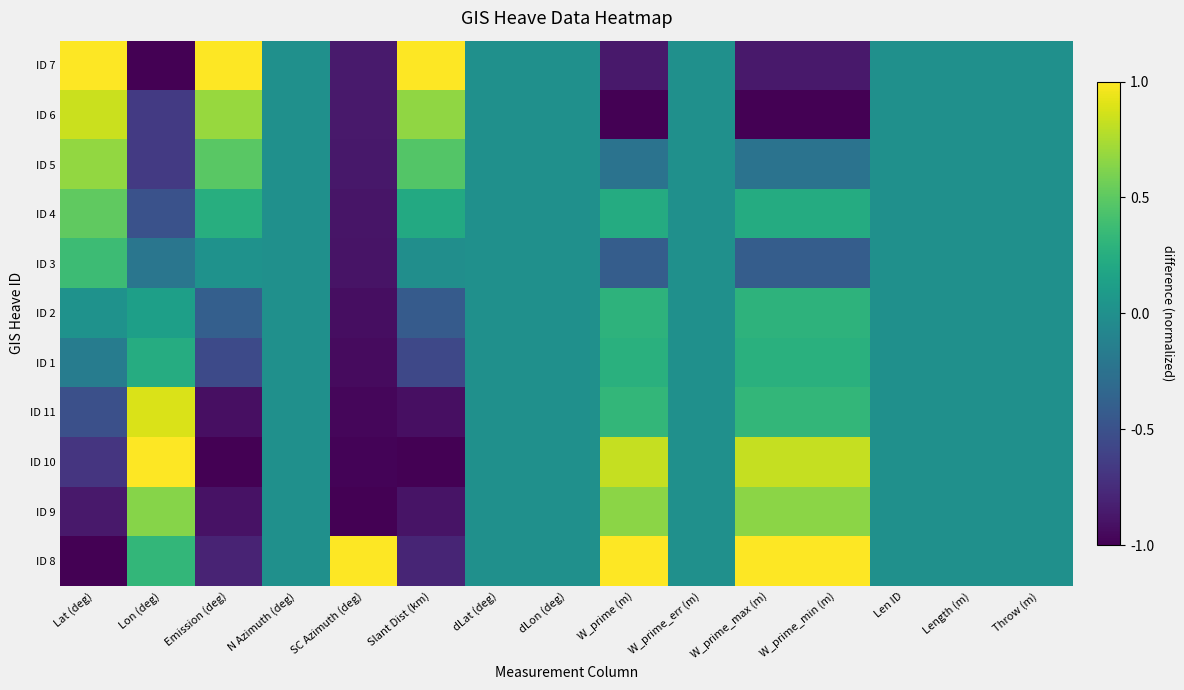

At how many categories does at least one series exceed 0?

8